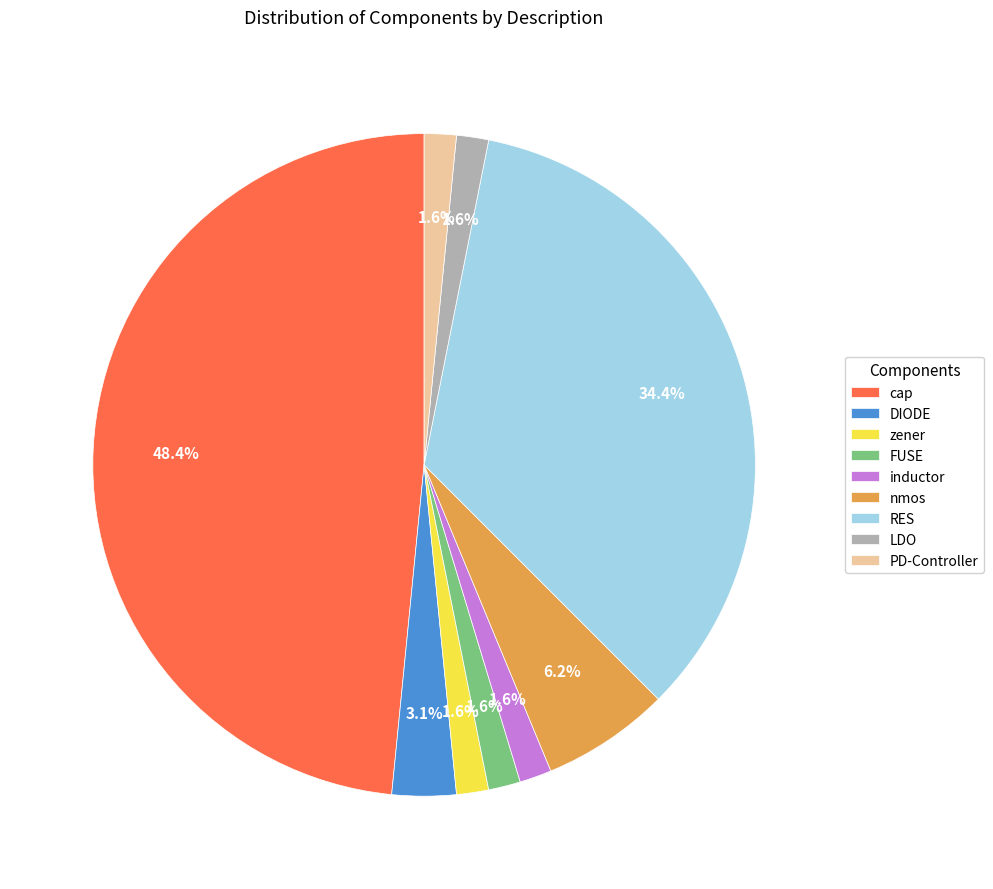

To the nearest percent, what is the average slice percentage?

11%